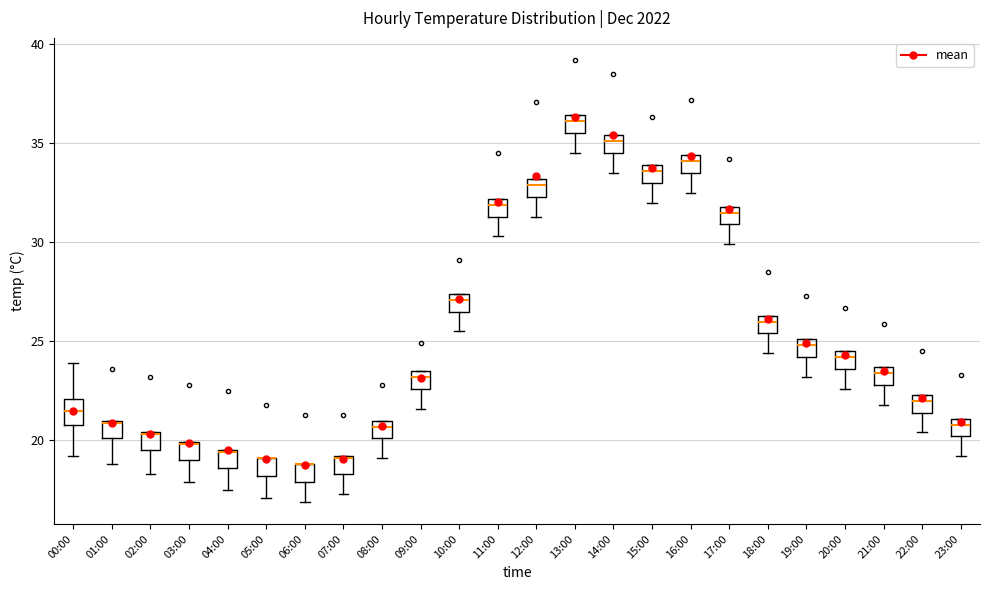

Reading left to right, transcribe this box plot: for each box, give where its median line is, the range the box spans, and where its two whiskers end, as read against the y-axis. The values are not printed on the chart, so give them approximately, as read against the axis.

00:00: median 21.5, box 21.0 to 22.0, whiskers 19.0 to 24.0
01:00: median 21.0, box 20.0 to 21.0, whiskers 19.0 to 21.0
02:00: median 20.5, box 19.5 to 20.5, whiskers 18.5 to 20.5
03:00: median 20.0, box 19.0 to 20.0, whiskers 18.0 to 20.0
04:00: median 19.5, box 18.5 to 19.5, whiskers 17.5 to 19.5
05:00: median 19.0 (drawn on the box's upper edge), box 18.0 to 19.0, whiskers 17.0 to 19.0
06:00: median 19.0 (drawn on the box's upper edge), box 18.0 to 19.0, whiskers 17.0 to 19.0
07:00: median 19.0, box 18.5 to 19.0, whiskers 17.5 to 19.0
08:00: median 20.5, box 20.0 to 21.0, whiskers 19.0 to 21.0
09:00: median 23.0, box 22.5 to 23.5, whiskers 21.5 to 23.5
10:00: median 27.0, box 26.5 to 27.5, whiskers 25.5 to 27.5
11:00: median 32.0 (just below the box's upper edge), box 31.5 to 32.0, whiskers 30.5 to 32.0
12:00: median 33.0 (just below the box's upper edge), box 32.5 to 33.0, whiskers 31.5 to 33.0
13:00: median 36.0, box 35.5 to 36.5, whiskers 34.5 to 36.5
14:00: median 35.0, box 34.5 to 35.5, whiskers 33.5 to 35.5
15:00: median 33.5, box 33.0 to 34.0, whiskers 32.0 to 34.0
16:00: median 34.0, box 33.5 to 34.5, whiskers 32.5 to 34.5
17:00: median 31.5, box 31.0 to 32.0, whiskers 30.0 to 32.0
18:00: median 26.0, box 25.5 to 26.5, whiskers 24.5 to 26.5
19:00: median 25.0 (just below the box's upper edge), box 24.0 to 25.0, whiskers 23.0 to 25.0
20:00: median 24.0, box 23.5 to 24.5, whiskers 22.5 to 24.5
21:00: median 23.5 (just below the box's upper edge), box 23.0 to 23.5, whiskers 22.0 to 23.5
22:00: median 22.0, box 21.5 to 22.5, whiskers 20.5 to 22.5
23:00: median 21.0 (just below the box's upper edge), box 20.0 to 21.0, whiskers 19.0 to 21.0